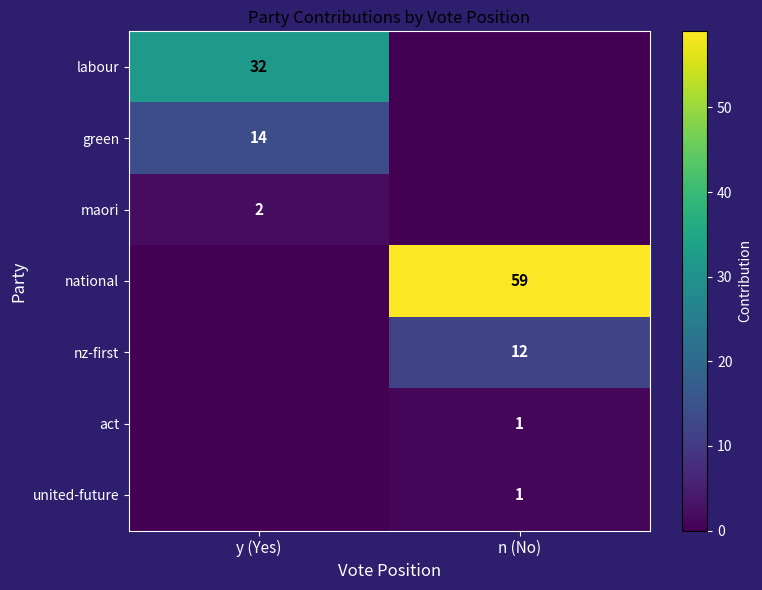

True or false: nz-first has a value of 12 at n (No).

True